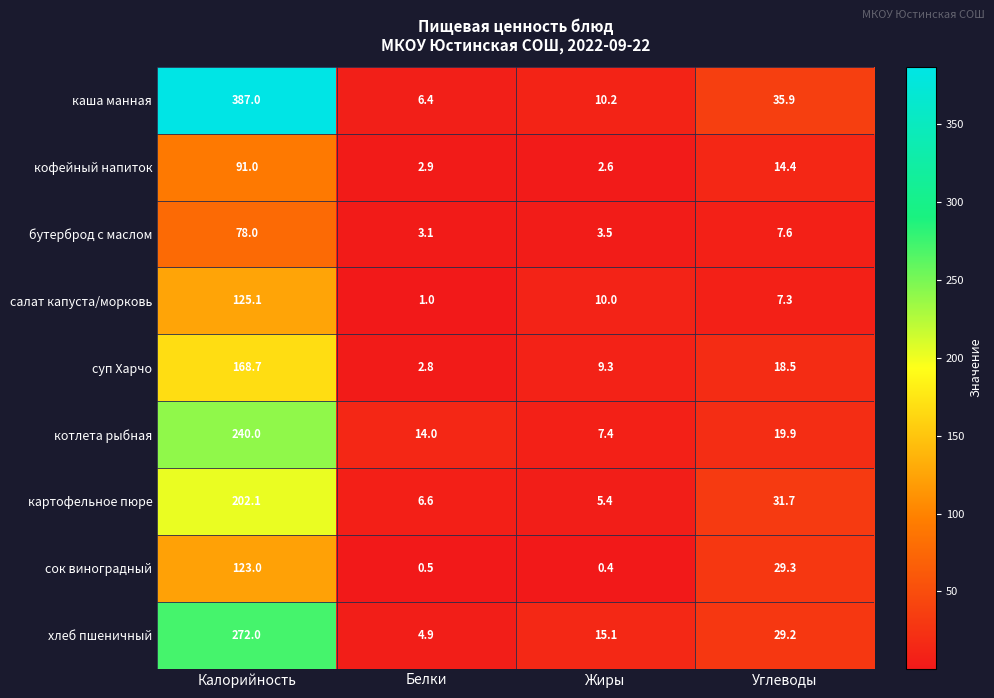

What is the sum of the кофейный напиток values at Белки and Жиры?

5.5